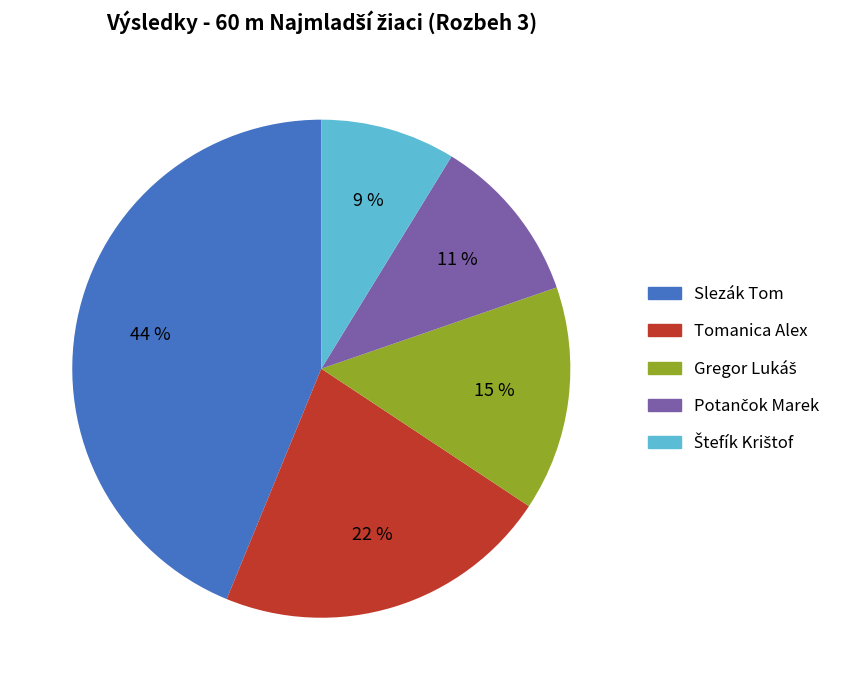

Which has a higher value, Slezák Tom or Tomanica Alex?

Slezák Tom